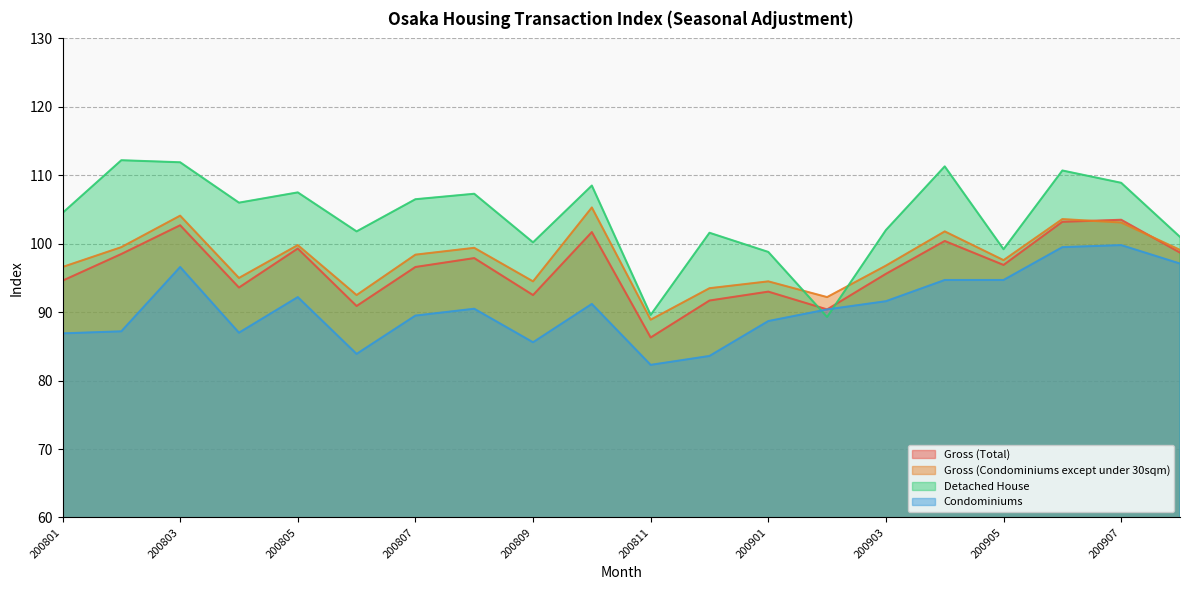

The value of Detached House at 200905 is 99.2. True or false?

True